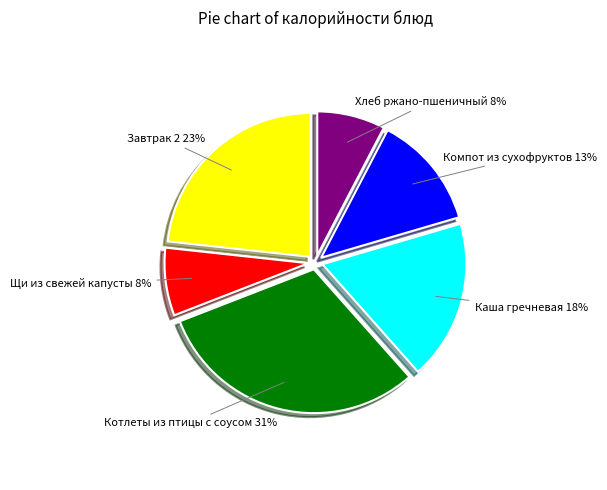

How many slices are in this pie chart?

6